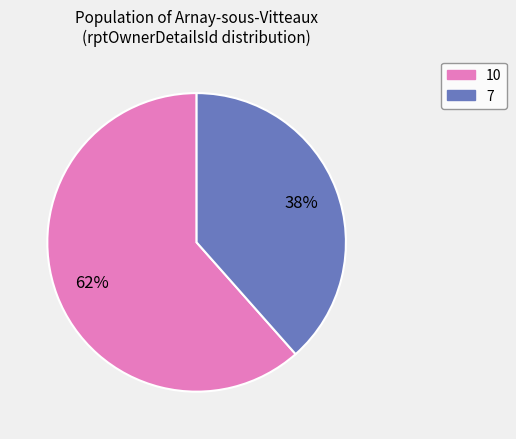

Is there any slice that represents more than half of the pie?

Yes